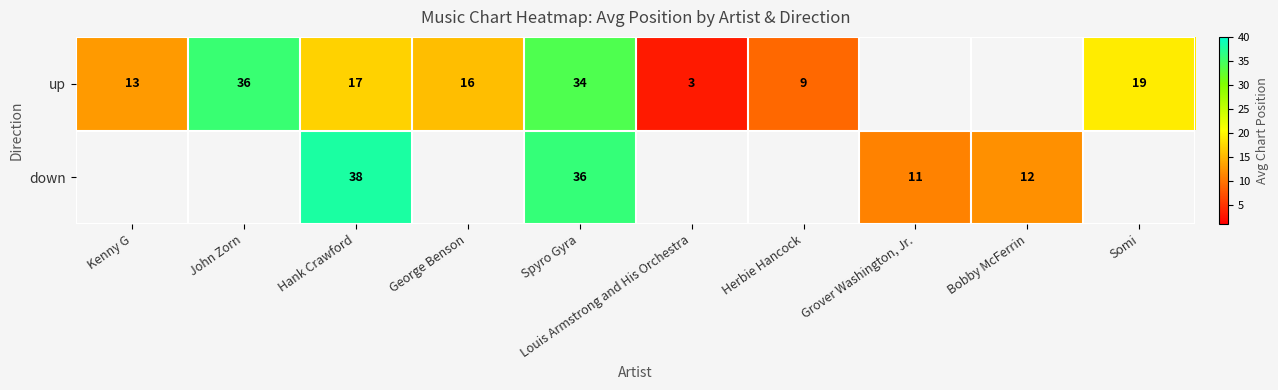

Which series changed the most between Herbie Hancock and Somi?

up